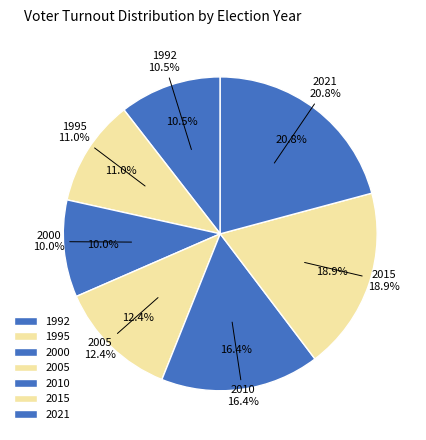

To the nearest percent, what percentage of the pie is 2005?

12%